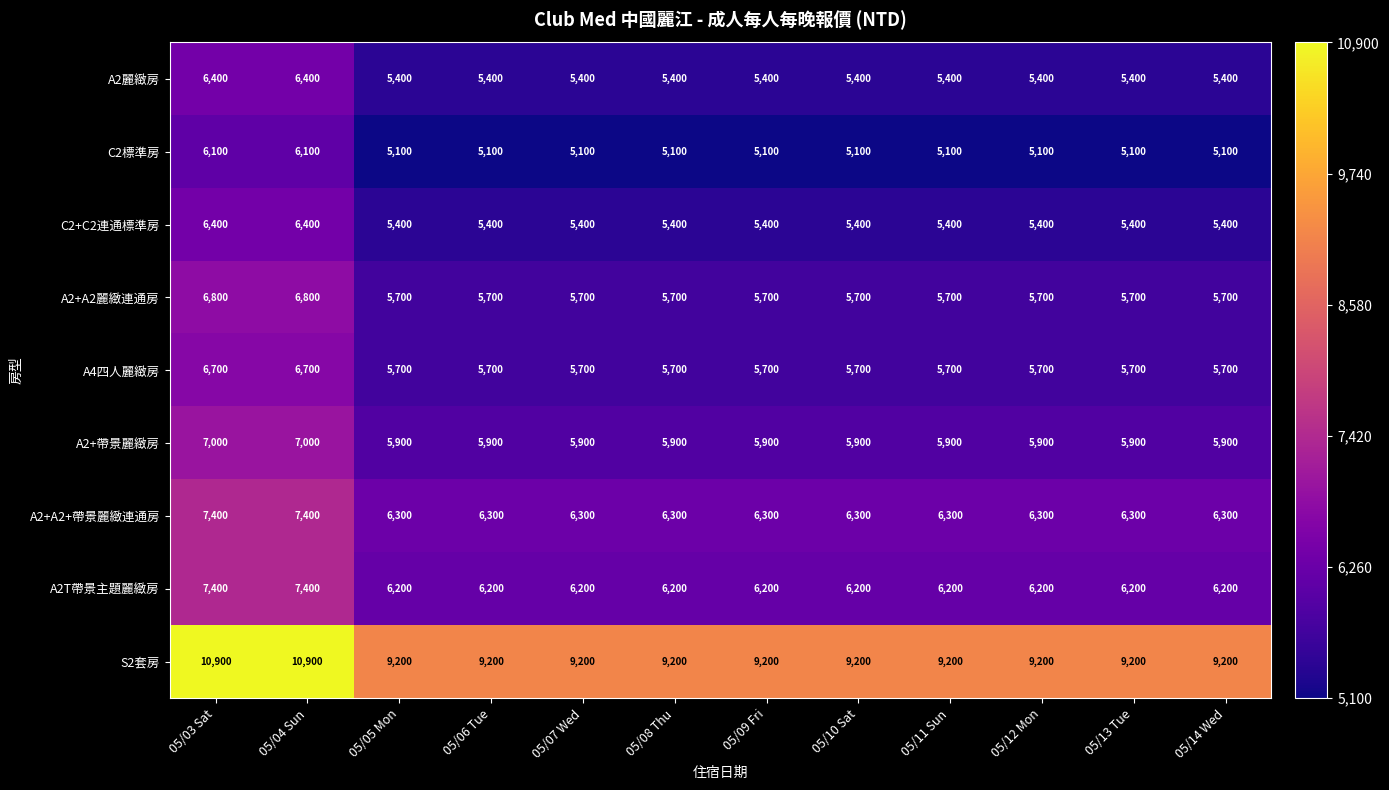

What is the lowest value of the A2+A2麗緻連通房 series?

5700